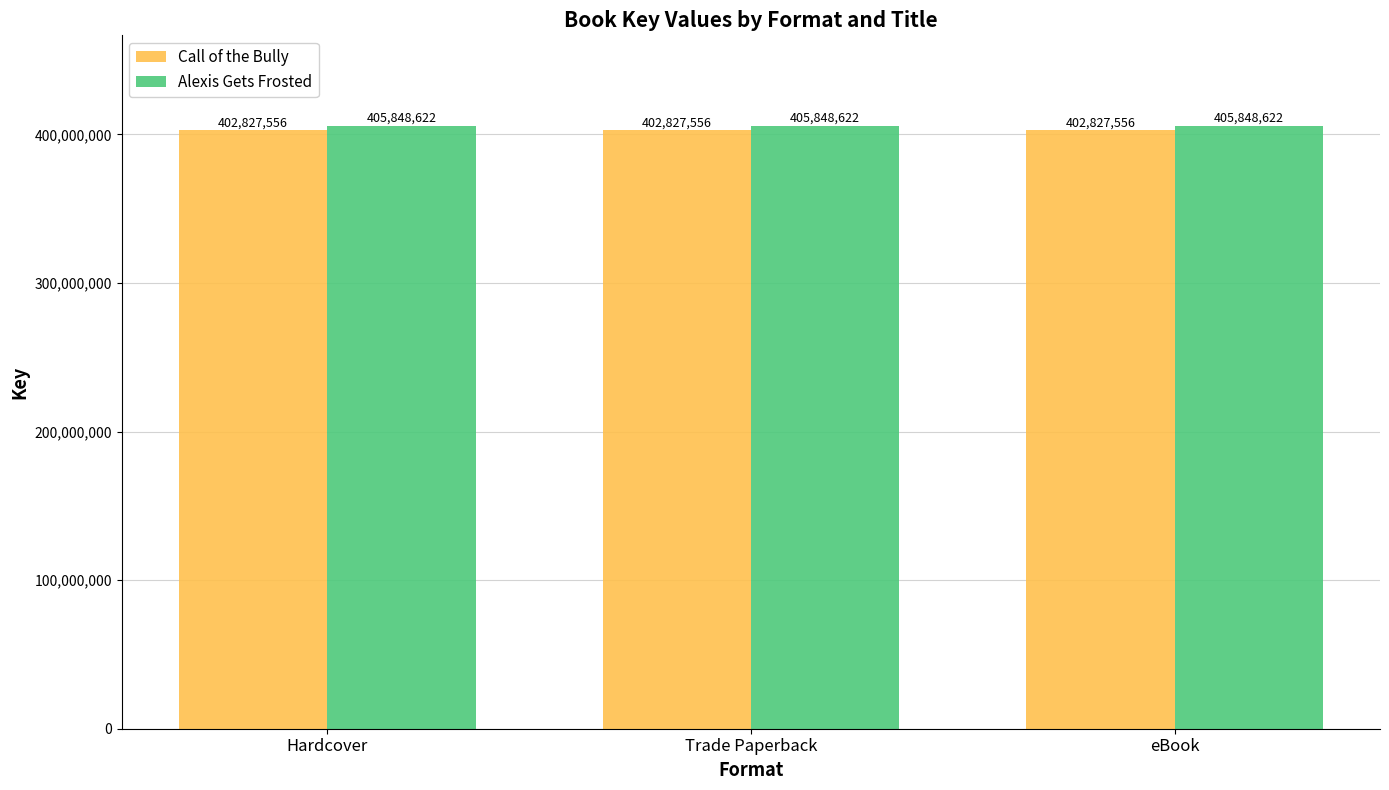

What is the total value across all series at Hardcover?

808676178